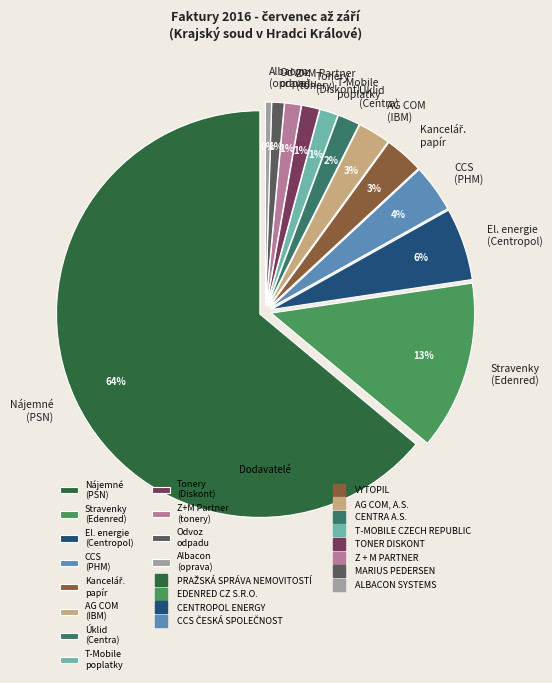

What is the change in value from VYTOPIL to CENTRA A.S.?

-13324.4